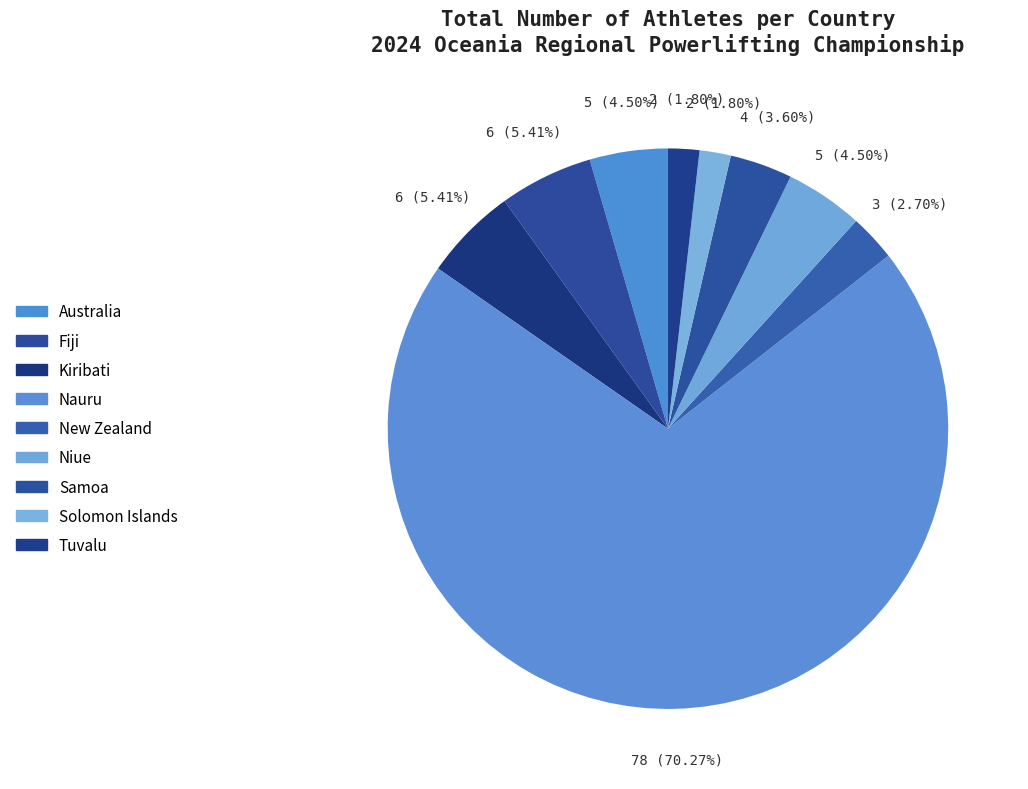

Which category accounts for the majority?

Nauru